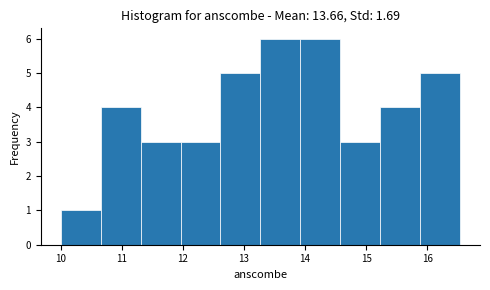

Reading left to right, transcribe this chart: for each bar, give the range it covers on the x-axis and its height. Neither the bar edges nor the heights are printed on the chart, so give them approximately, as read against the axes.

10.0 to 10.7: 1
10.7 to 11.3: 4
11.3 to 12.0: 3
12.0 to 12.6: 3
12.6 to 13.3: 5
13.3 to 13.9: 6
13.9 to 14.6: 6
14.6 to 15.2: 3
15.2 to 15.9: 4
15.9 to 16.5: 5